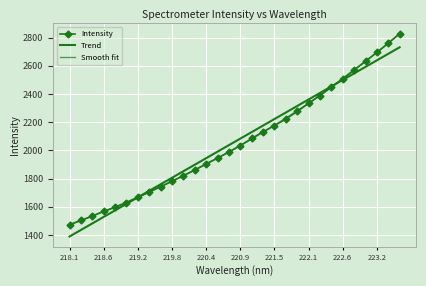

Which category has the lowest value across all series?

218.1